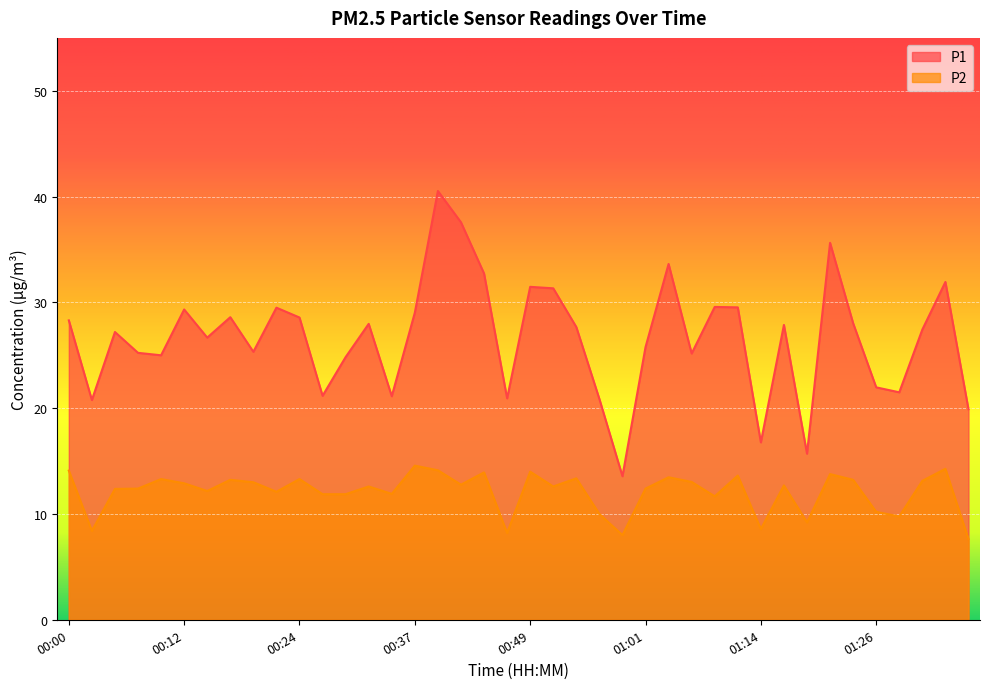

What is the label of the 11th point from the left?

00:24